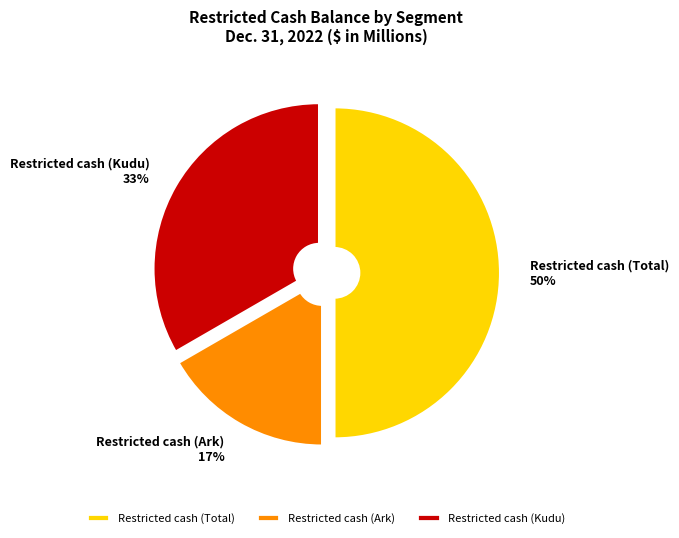

Is Restricted cash (Kudu) the majority of the pie?

No